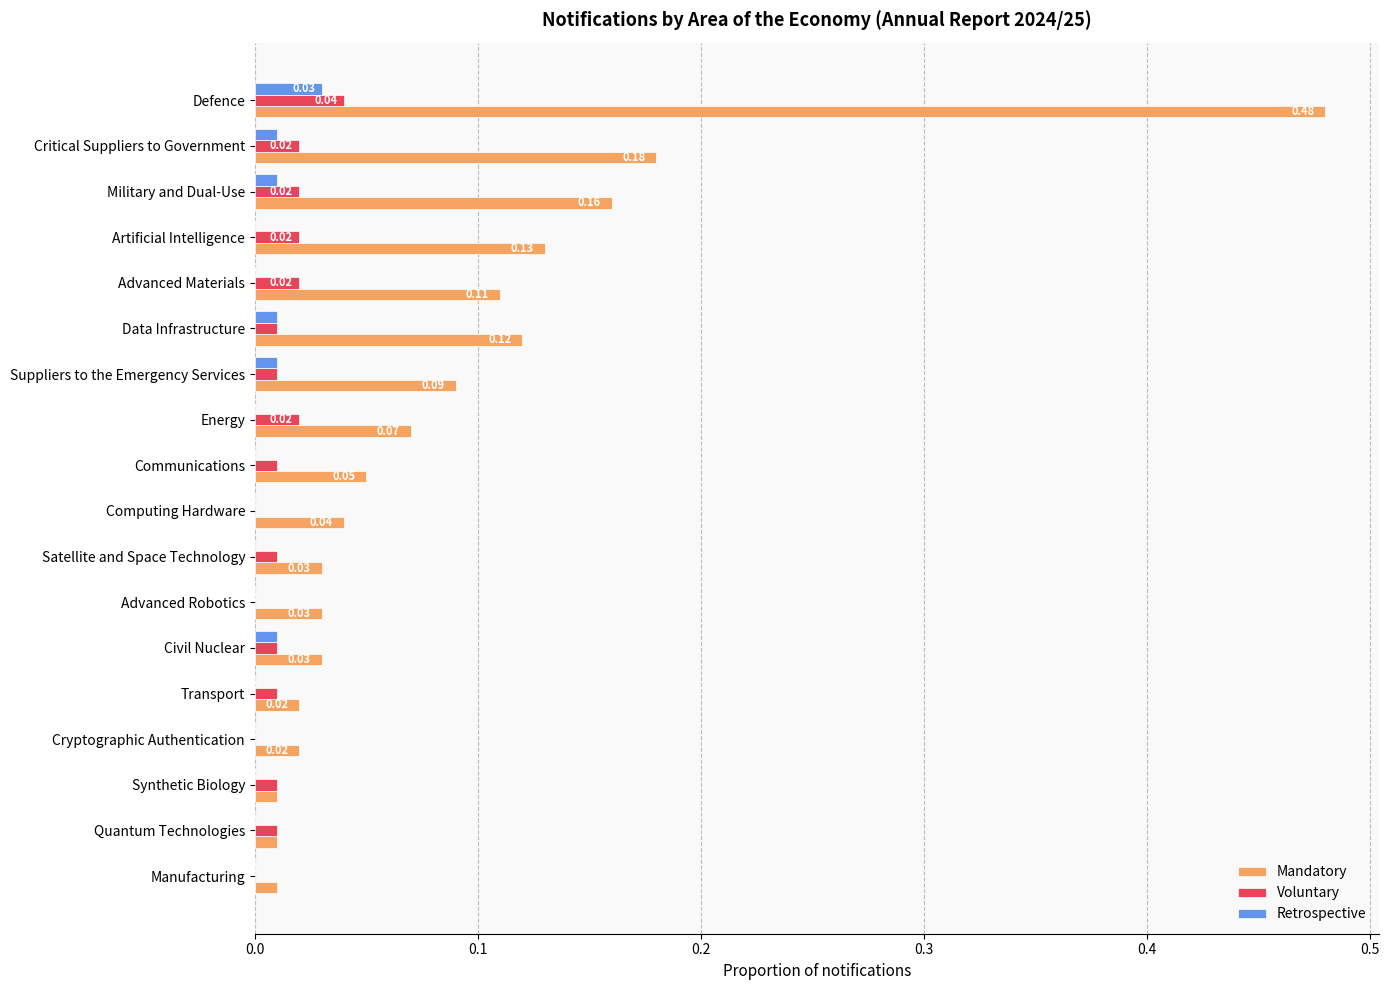

Which series changed the most between Military and Dual-Use and Synthetic Biology?

Mandatory